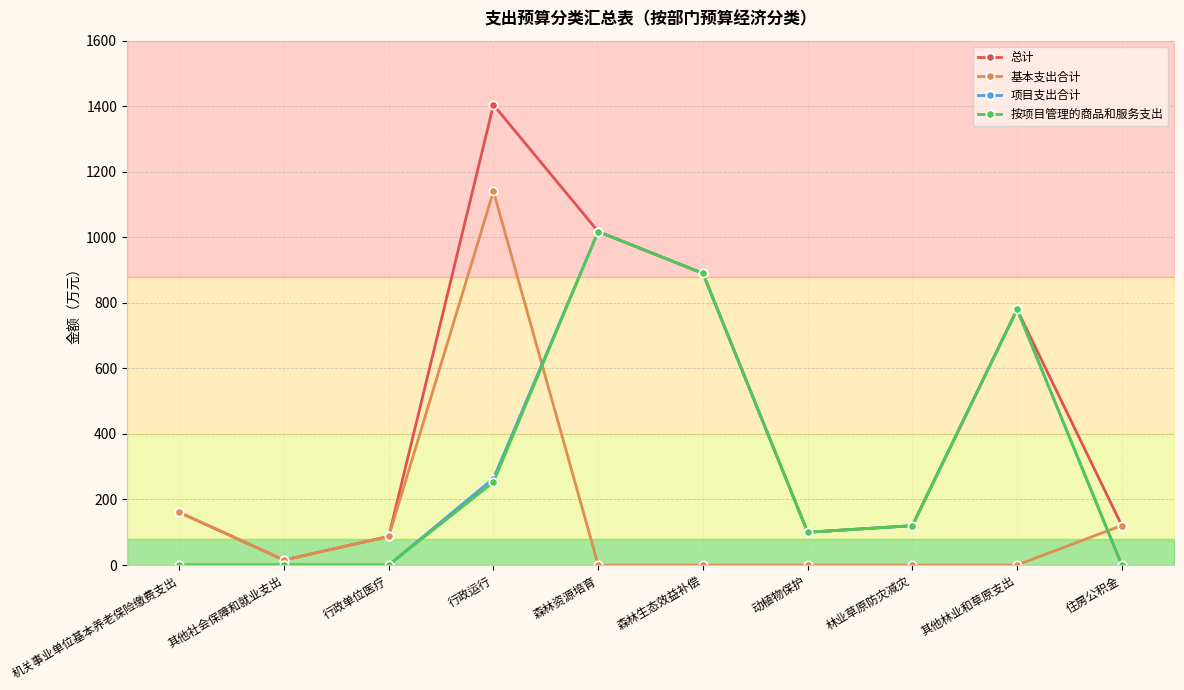

Between 机关事业单位基本养老保险缴费支出 and 行政单位医疗, which is larger?

机关事业单位基本养老保险缴费支出